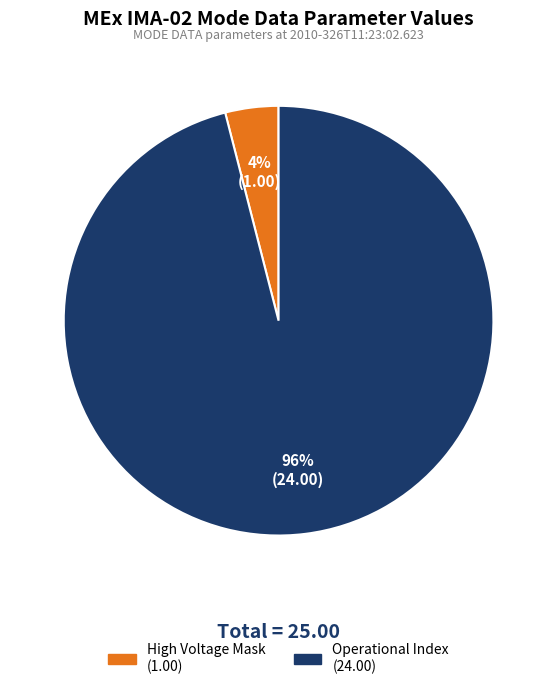

Does any single category account for the majority?

Yes